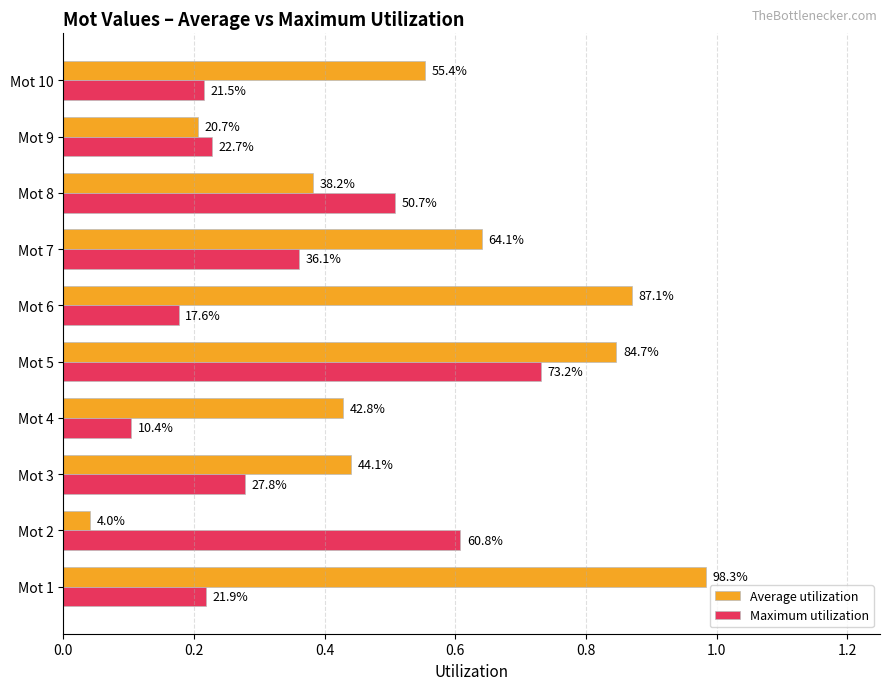

What are all the series names shown in the legend?

Average utilization, Maximum utilization